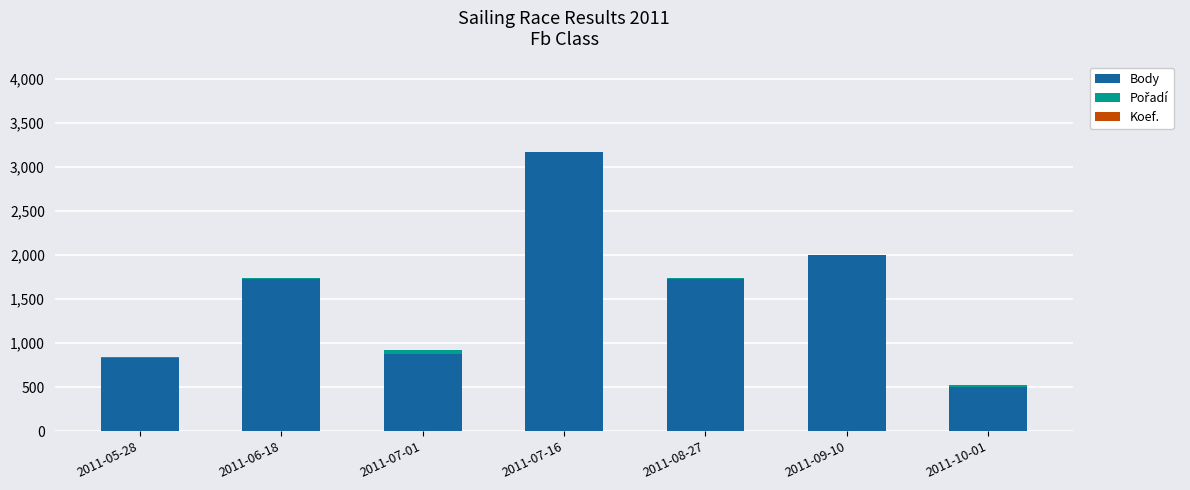

At which category is the sum across all series the highest?

2011-07-16